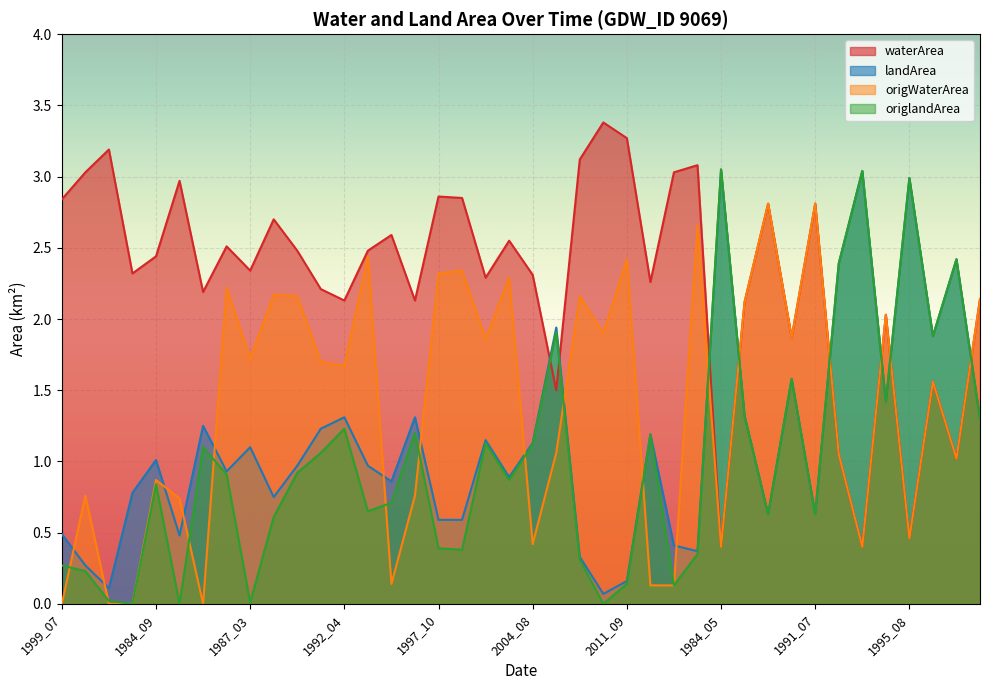

Does the chart display data point markers on the line(s)?

No